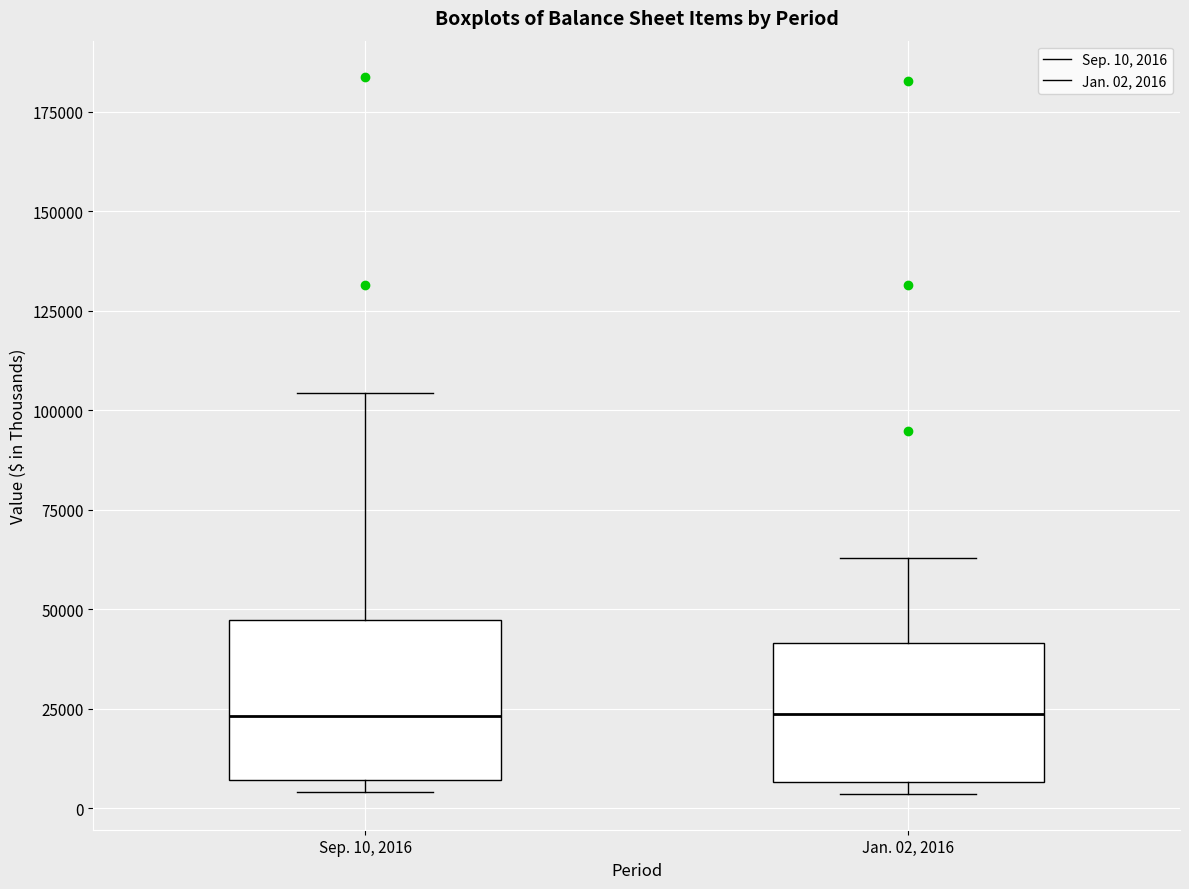

Which box is the tallest, from its lower edge to its upper edge?

Sep. 10, 2016